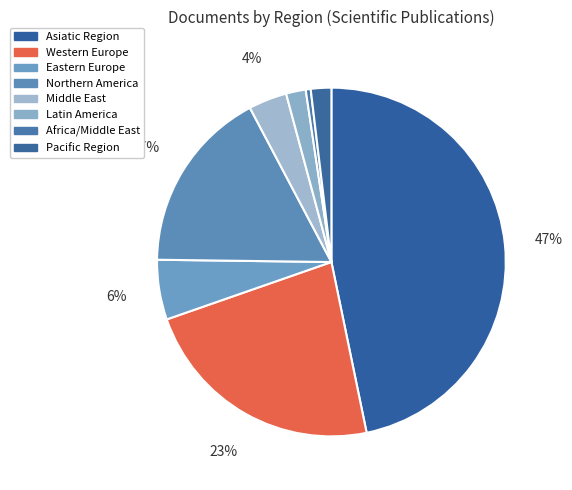

Which category has the biggest portion of the pie?

Asiatic Region